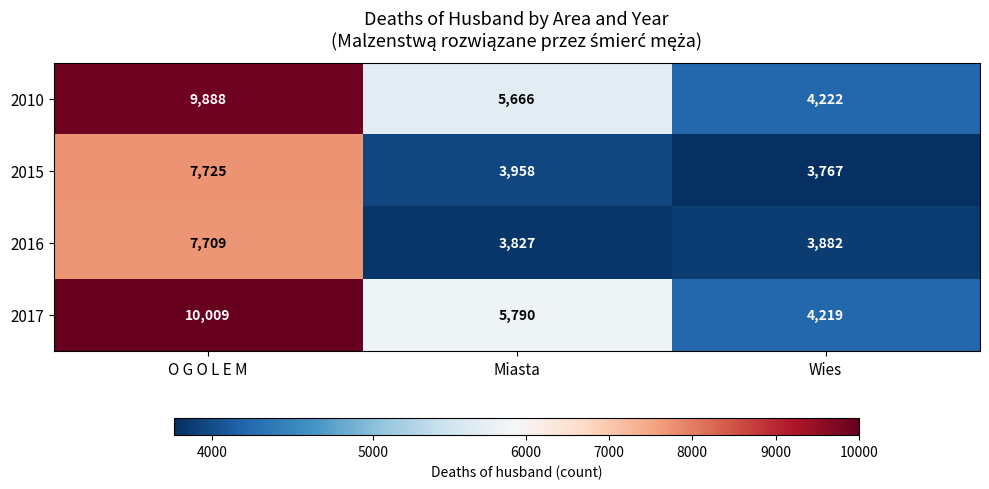

What is the difference between the highest and lowest values at Wies?

455